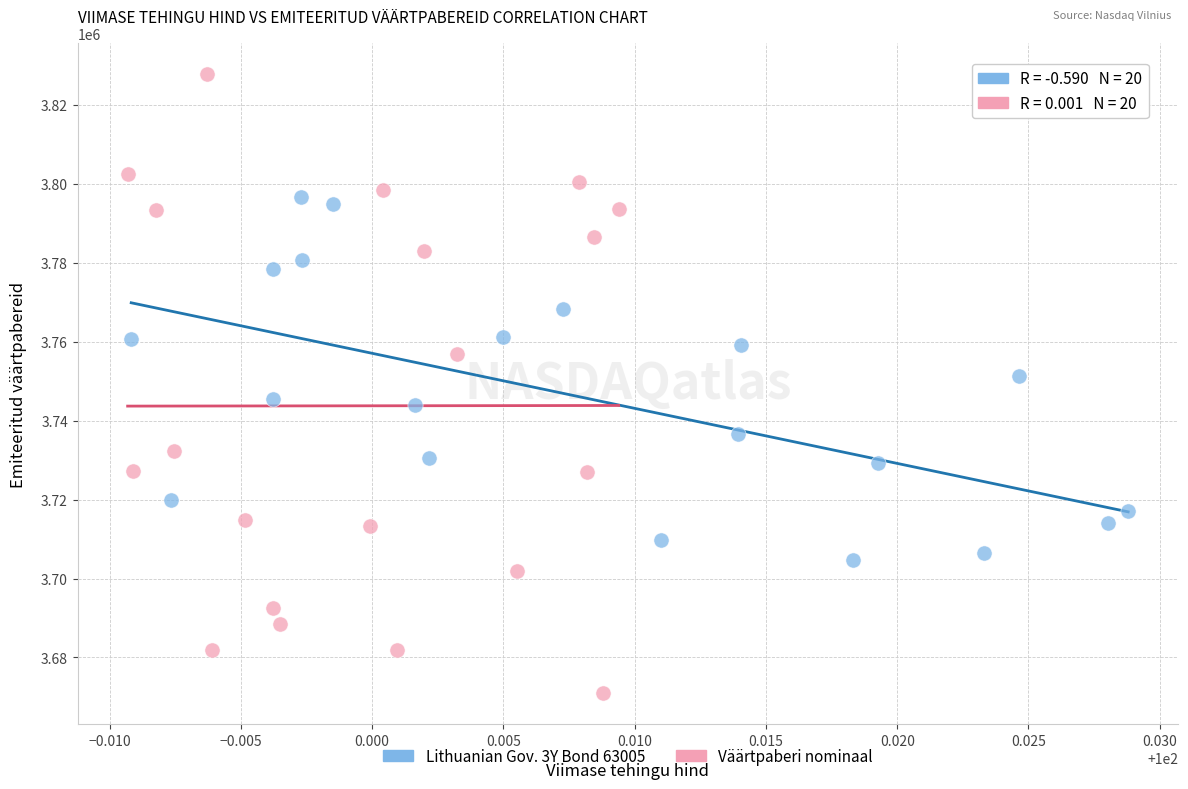

Which series has the largest Y range (max minus min)?

Väärtpaberi nominaal